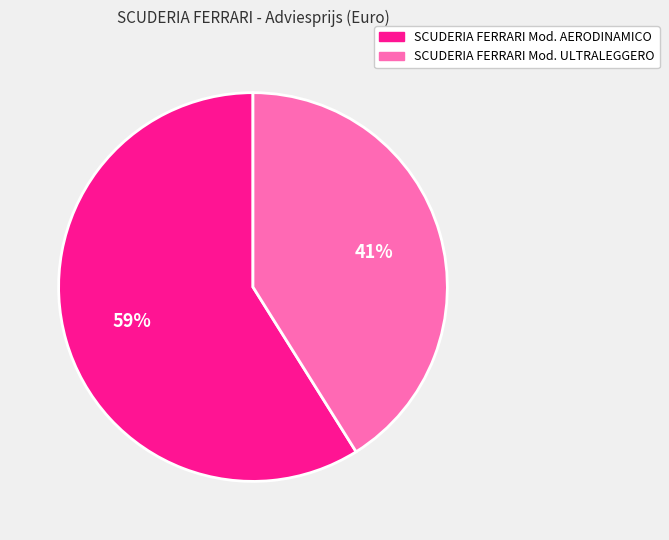

Does SCUDERIA FERRARI Mod. AERODINAMICO represent more than half of the total?

Yes